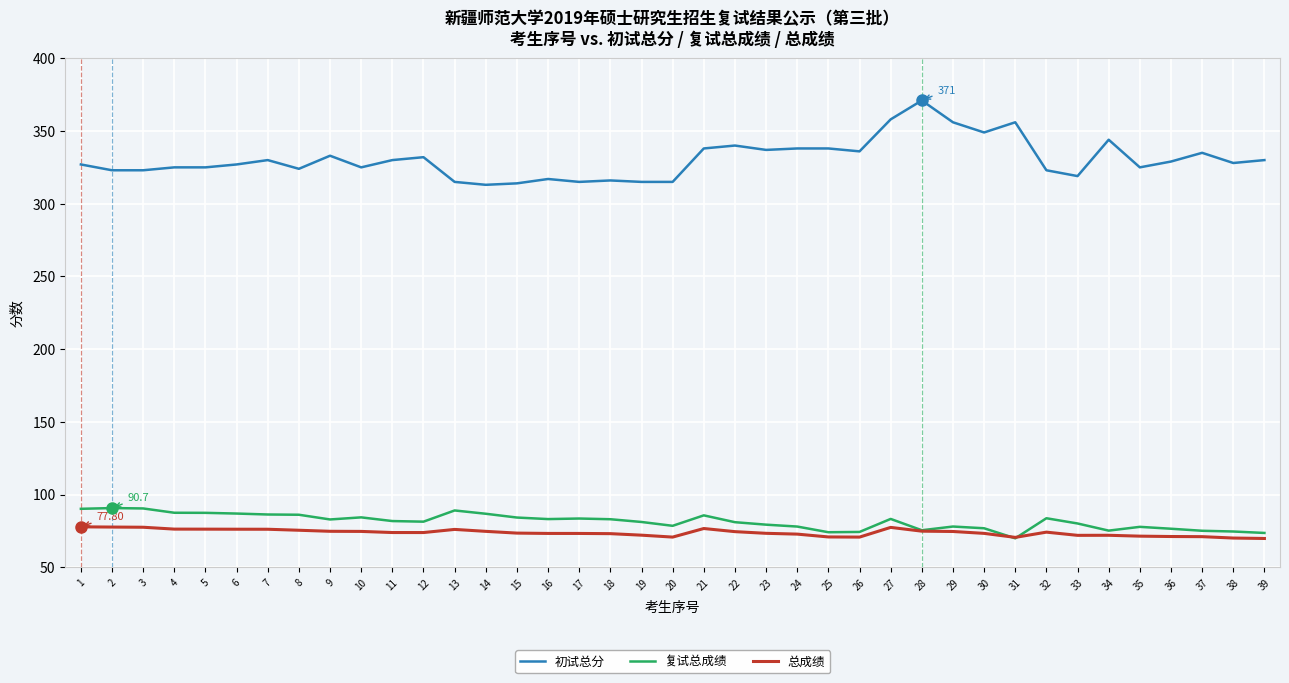

How many distinct data groups are displayed?

3